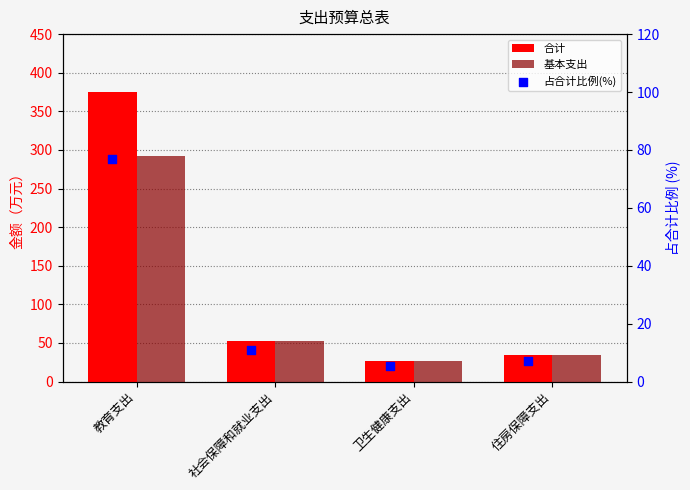

What are all the series names shown in the legend?

合计, 基本支出, 占合计比例(%)